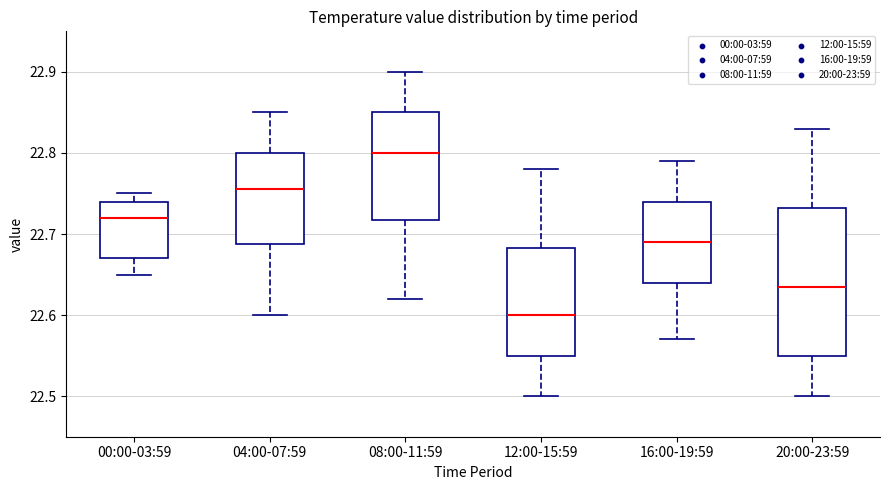

Reading left to right, transcribe this box plot: for each box, give where its median line is, the range the box spans, and where its two whiskers end, as read against the y-axis. The values are not printed on the chart, so give them approximately, as read against the axis.

00:00-03:59: median 22.72, box 22.67 to 22.74, whiskers 22.65 to 22.75
04:00-07:59: median 22.76, box 22.69 to 22.80, whiskers 22.60 to 22.85
08:00-11:59: median 22.80, box 22.72 to 22.85, whiskers 22.62 to 22.90
12:00-15:59: median 22.60, box 22.55 to 22.68, whiskers 22.50 to 22.78
16:00-19:59: median 22.69, box 22.64 to 22.74, whiskers 22.57 to 22.79
20:00-23:59: median 22.64, box 22.55 to 22.73, whiskers 22.50 to 22.83